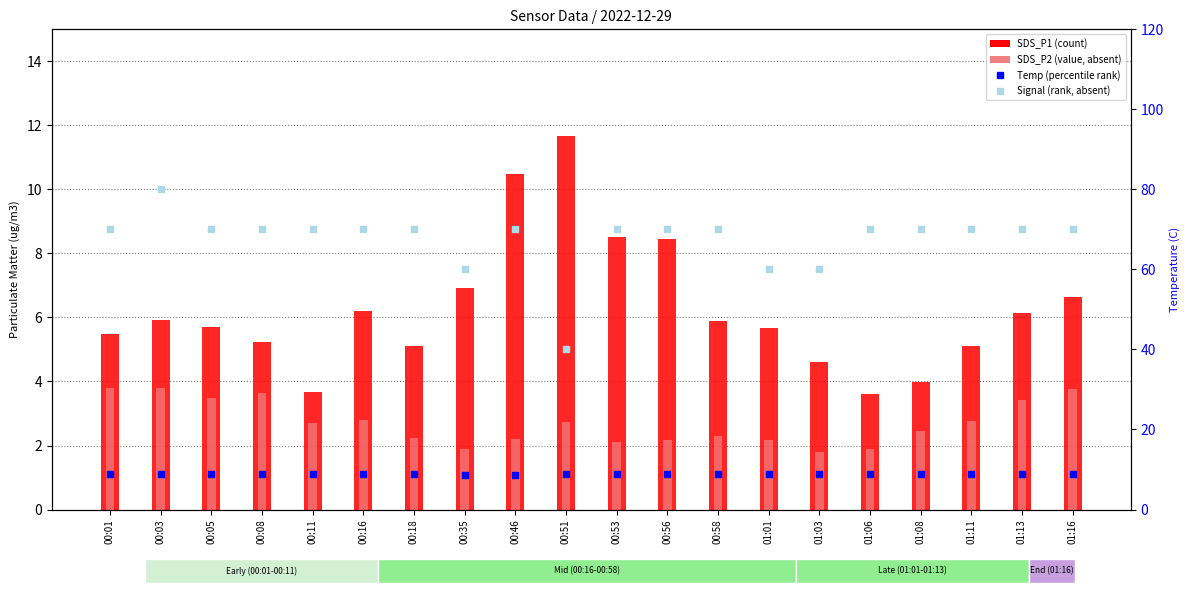

Which series has the largest Y range (max minus min)?

Signal (scaled)